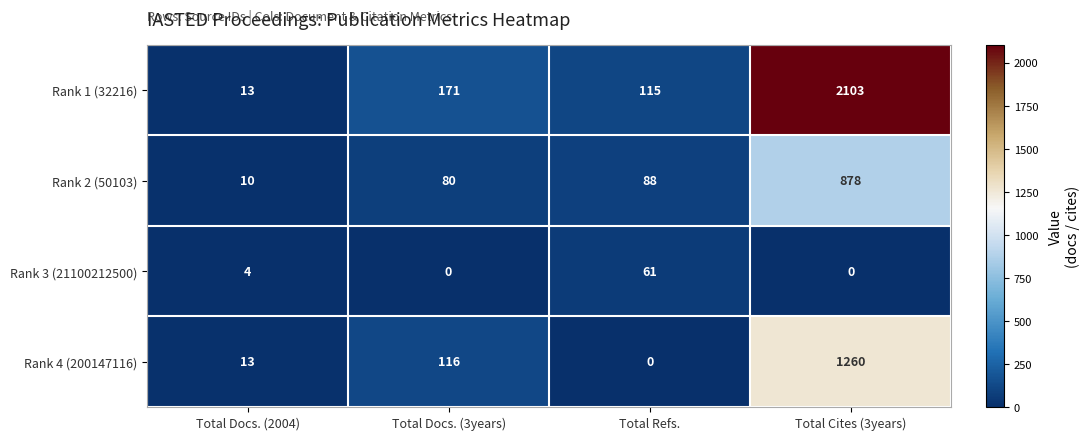

At how many categories does at least one series exceed 1042?

1